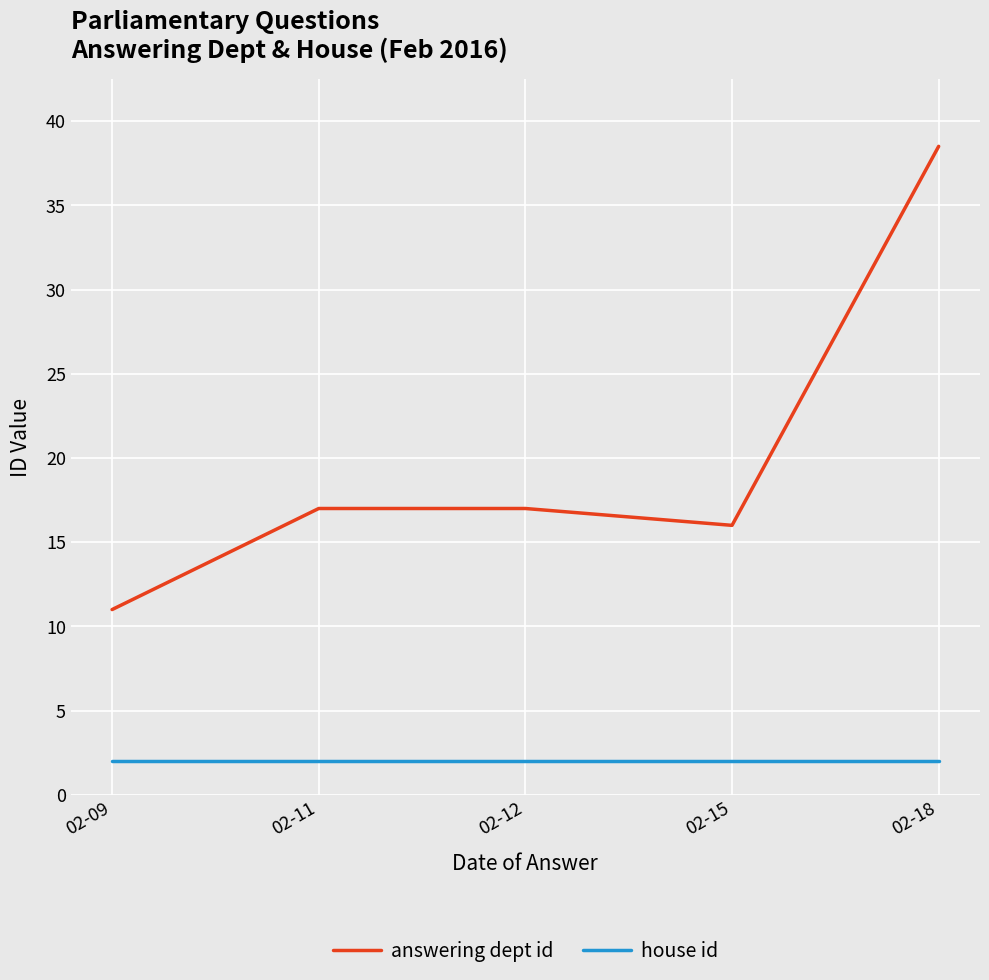

The value of answering dept id at 02-09 is 6.4. True or false?

False